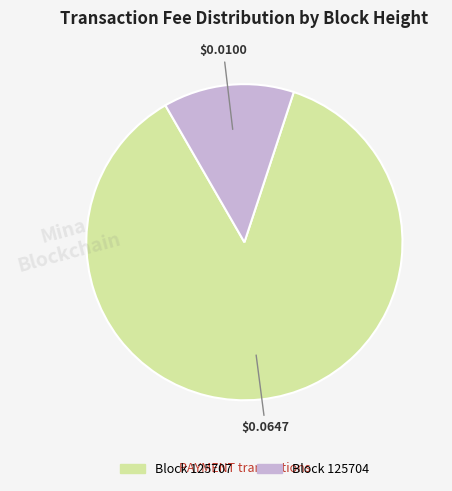

Does any single category account for the majority?

Yes